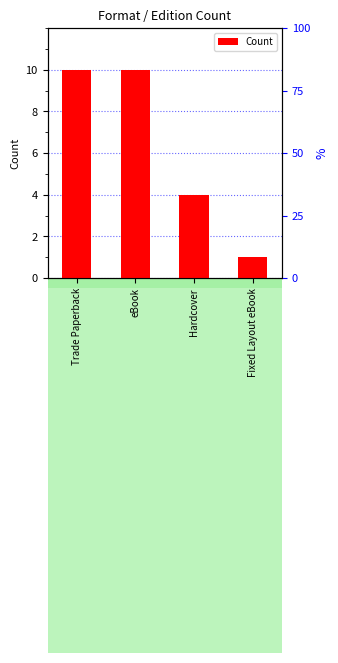

The value at Hardcover is 5. True or false?

False